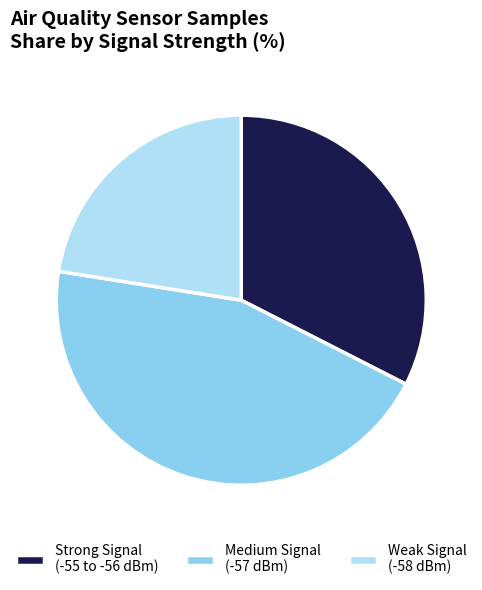

Count the number of slices in the pie.

3